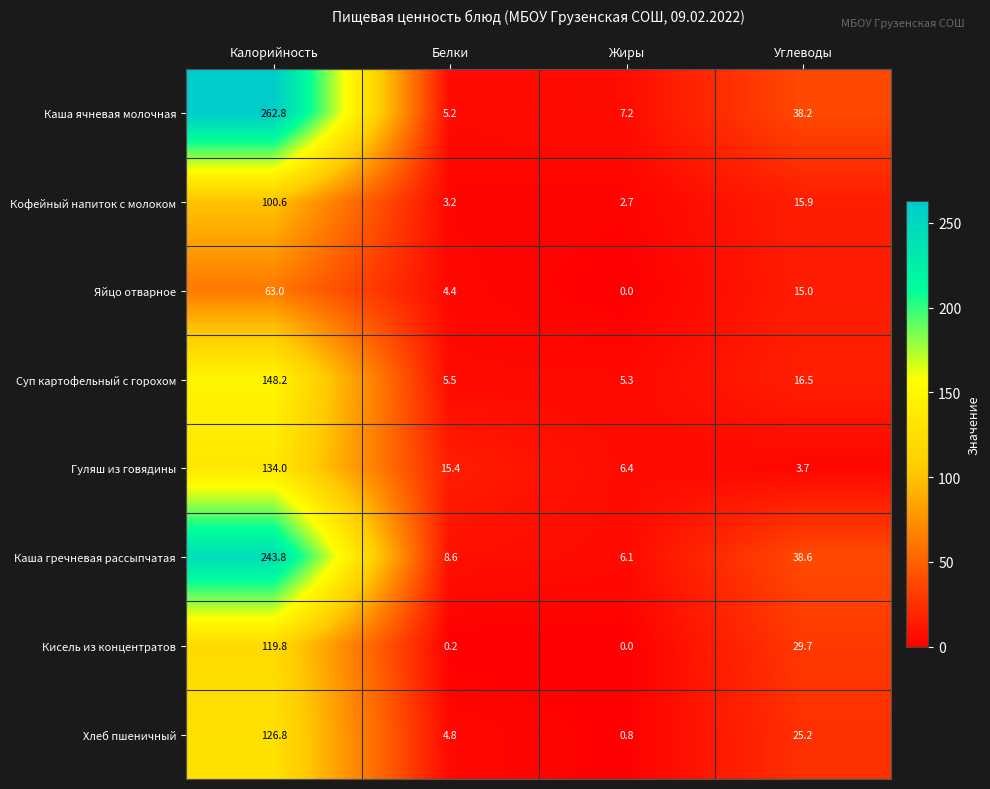

Rank the series by their maximum value, from lowest to highest.

Яйцо отварное, Кофейный напиток с молоком, Кисель из концентратов, Хлеб пшеничный, Гуляш из говядины, Суп картофельный с горохом, Каша гречневая рассыпчатая, Каша ячневая молочная